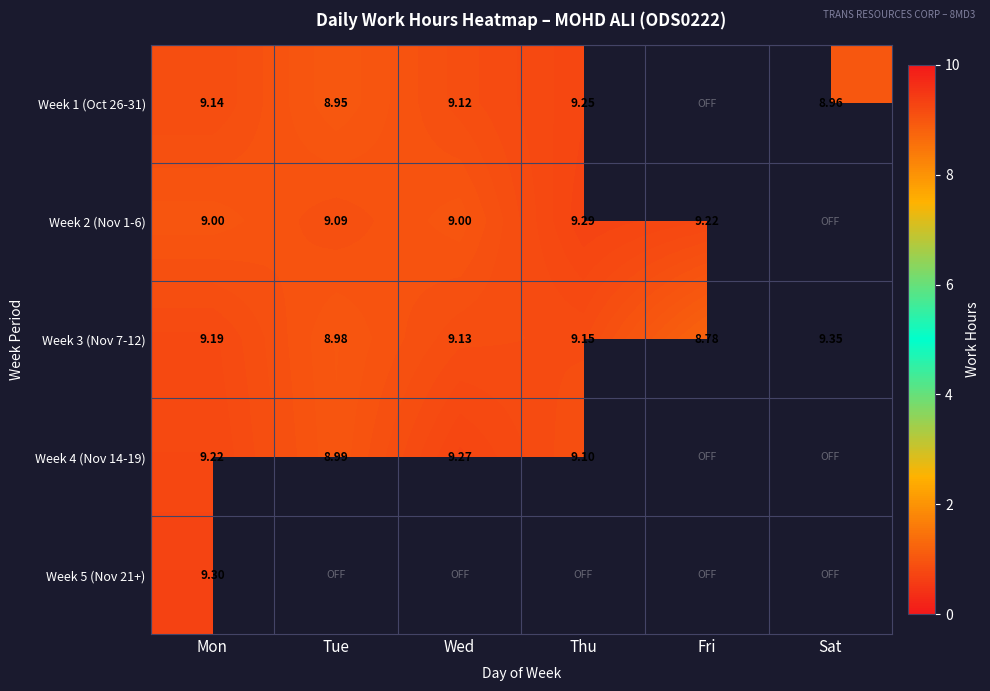

Is the value of Week 4 (Nov 14-19) at Tue greater than the value of Week 5 (Nov 21+) at Mon?

No